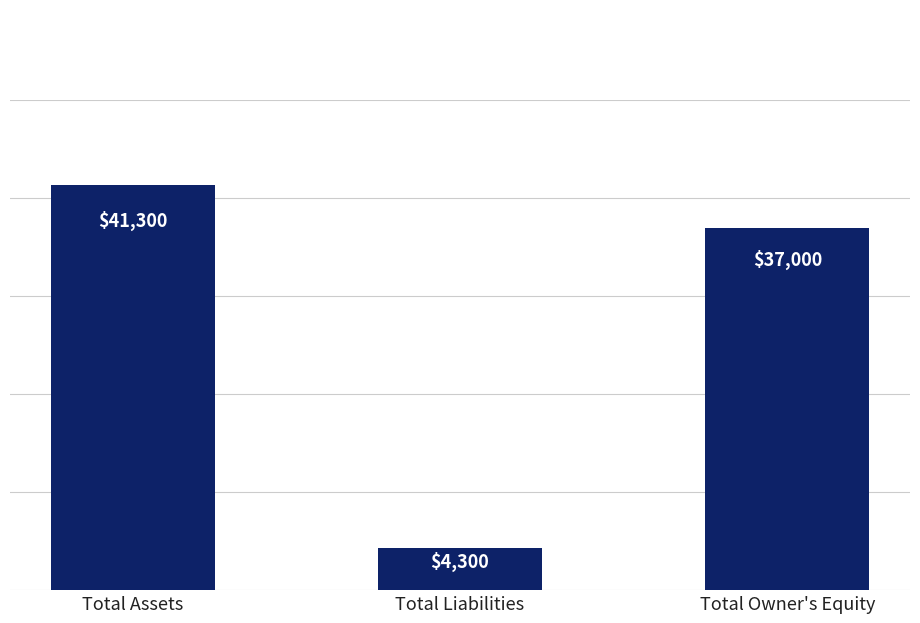

Between Total Liabilities and Total Owner's Equity, which is larger?

Total Owner's Equity